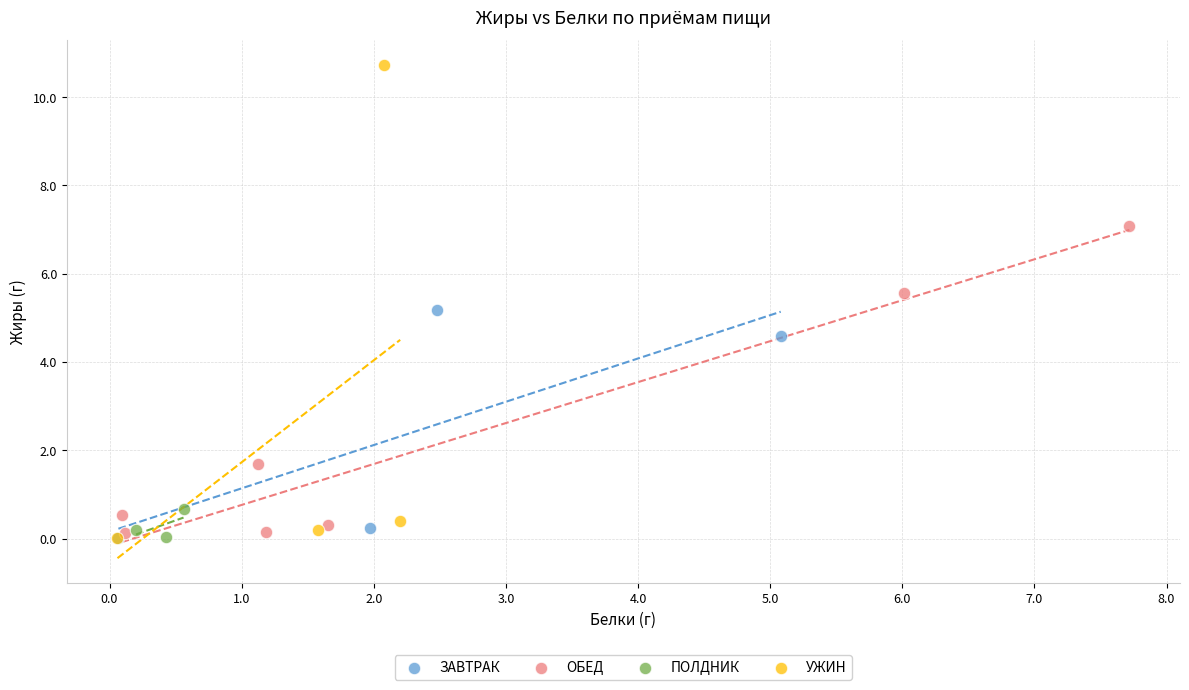

Which series reaches the maximum Y coordinate?

УЖИН